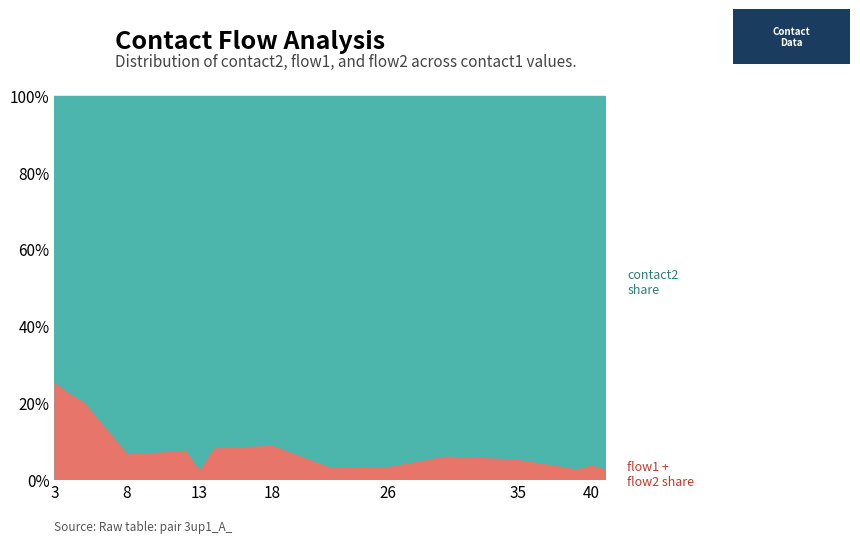

Which has a higher value, 8 or 35?

35